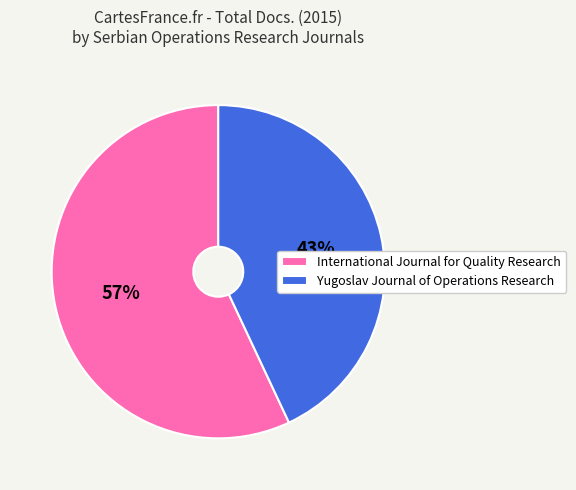

Which has a higher value, International Journal for Quality Research or Yugoslav Journal of Operations Research?

International Journal for Quality Research